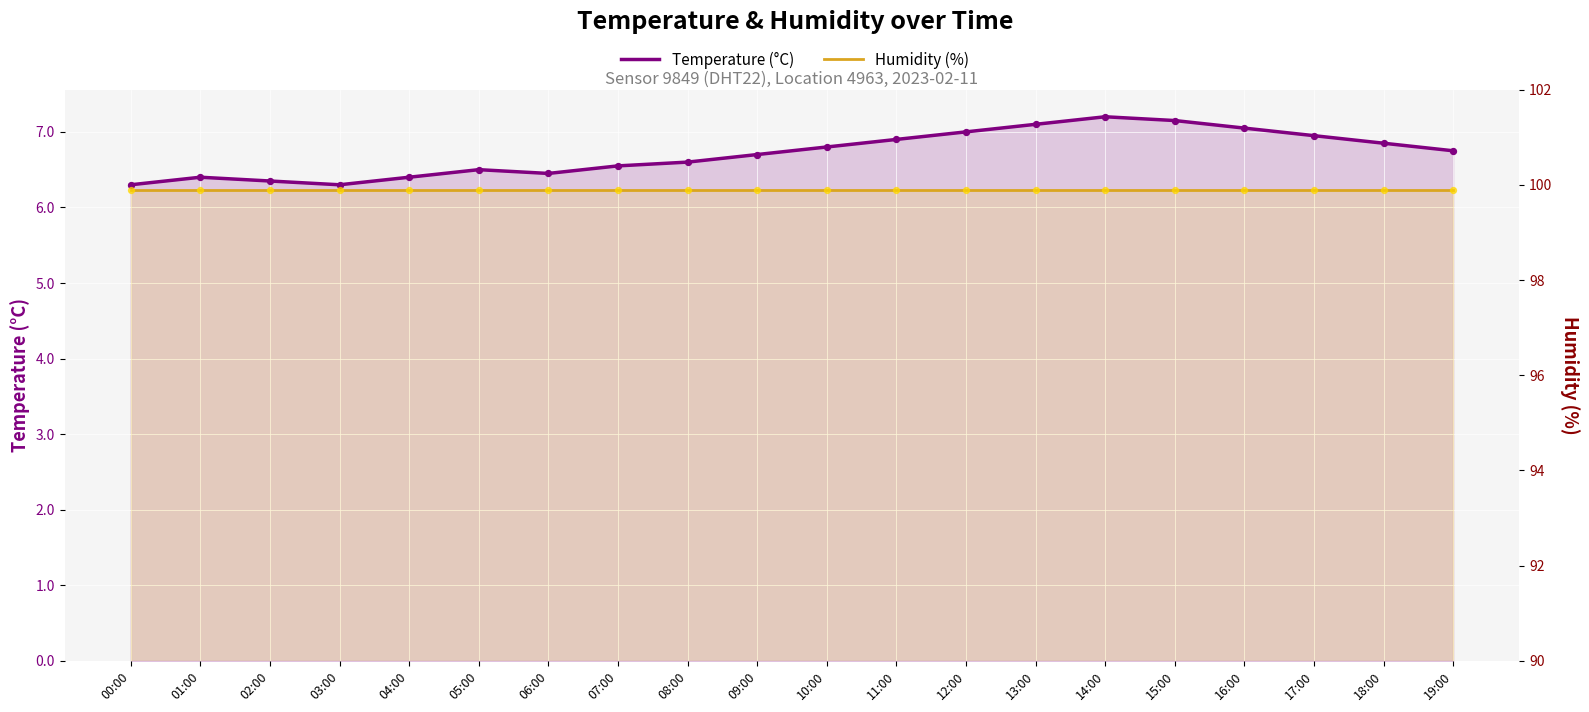

At how many categories does at least one series exceed 99?

20